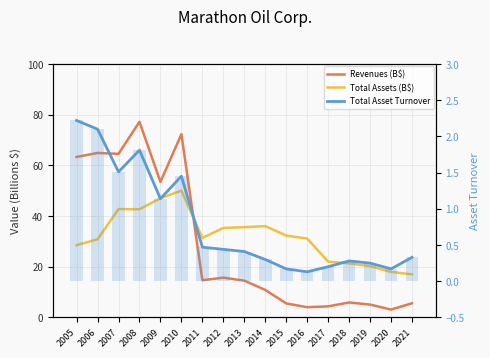

Reading left to right, what are all the values shown in this chart?

Revenues (B$): 2005=63.3	2006=64.9	2007=64.6	2008=77.2	2009=53.5	2010=72.3	2011=14.7	2012=15.7	2013=14.5	2014=10.8	2015=5.5	2016=4.0	2017=4.4	2018=5.9	2019=5.1	2020=3.1	2021=5.6
Total Assets (B$): 2005=28.5	2006=30.8	2007=42.7	2008=42.7	2009=47.1	2010=50.0	2011=31.4	2012=35.3	2013=35.6	2014=36.0	2015=32.3	2016=31.1	2017=22.0	2018=21.3	2019=20.2	2020=18.0	2021=17.0
Total Asset Turnover: 2005=2.2	2006=2.1	2007=1.5	2008=1.8	2009=1.1	2010=1.4	2011=0.5	2012=0.4	2013=0.4	2014=0.3	2015=0.2	2016=0.1	2017=0.2	2018=0.3	2019=0.2	2020=0.2	2021=0.3